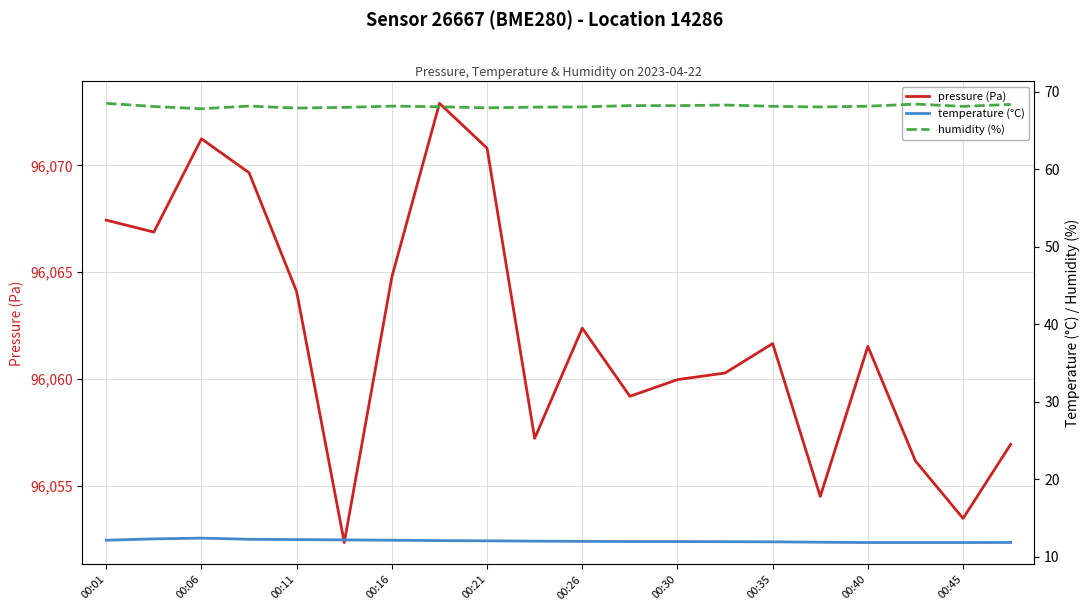

True or false: temperature (°C) has more than 1 interior local peaks.

False